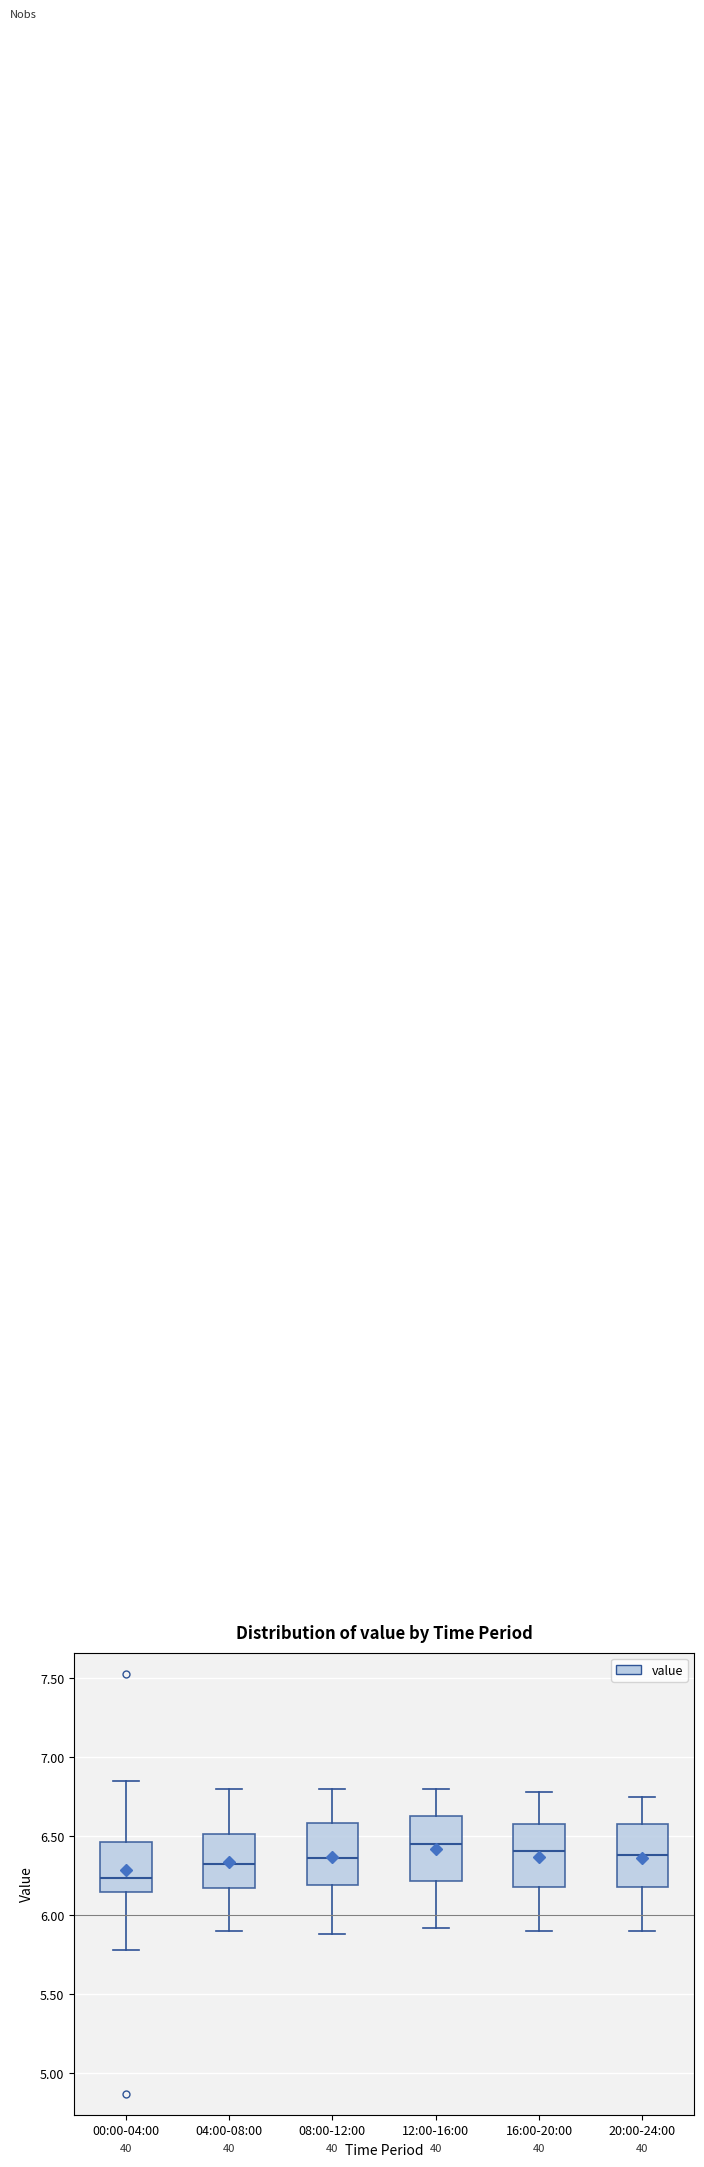

Where does the median line of the box for 00:00-04:00 sit on the y-axis? The values are not printed on the chart, so give them approximately, as read against the axis.

6.25